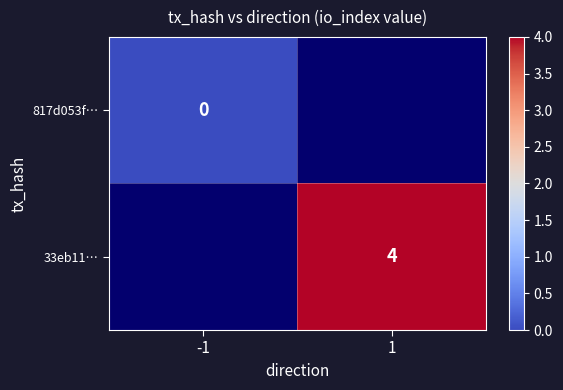

The value of 33eb11… at 1 is 6. True or false?

False